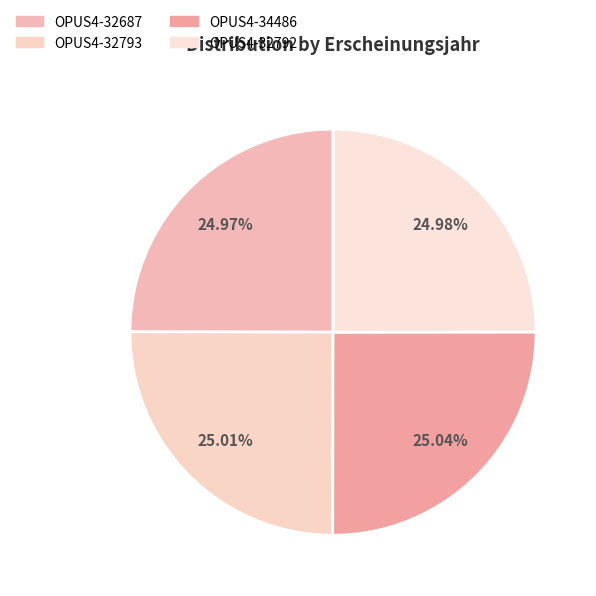

What is the ratio of the value at OPUS4-32687 to the value at OPUS4-32792?

1.0